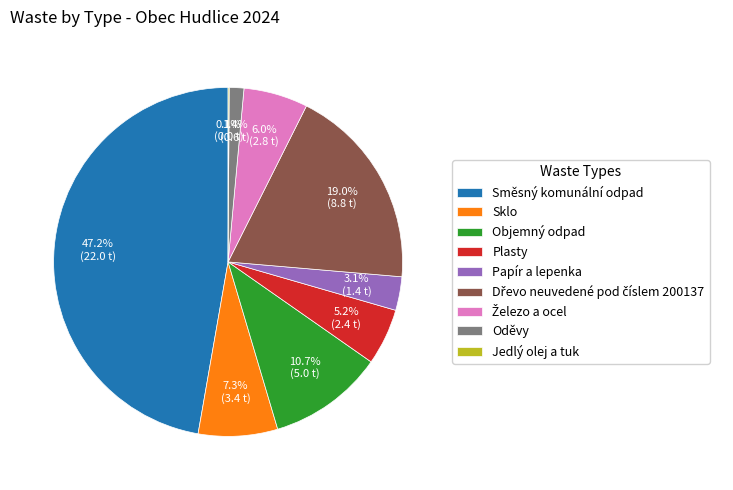

True or false: Oděvy accounts for 8% of the total.

False